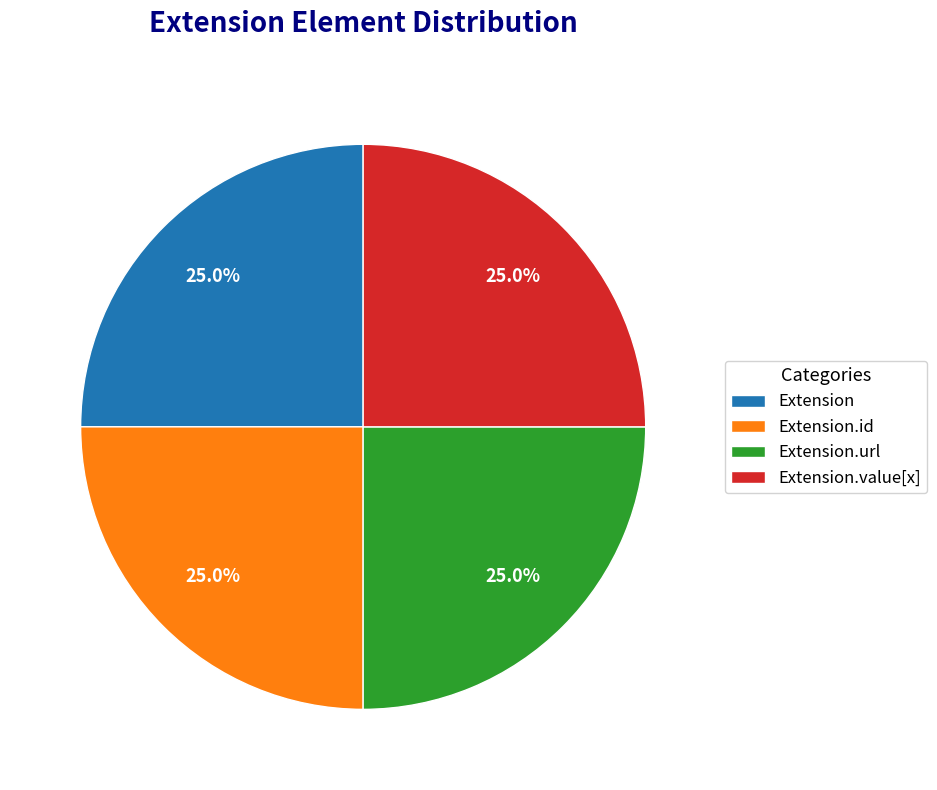

What portion of the pie excludes Extension.url?

75.0%